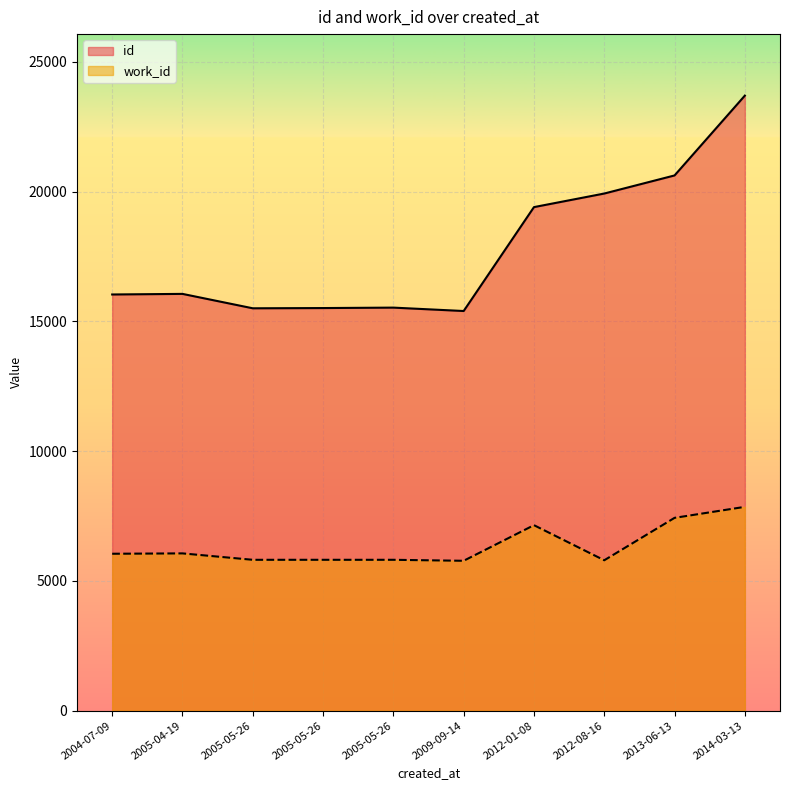

How many distinct data groups are displayed?

2